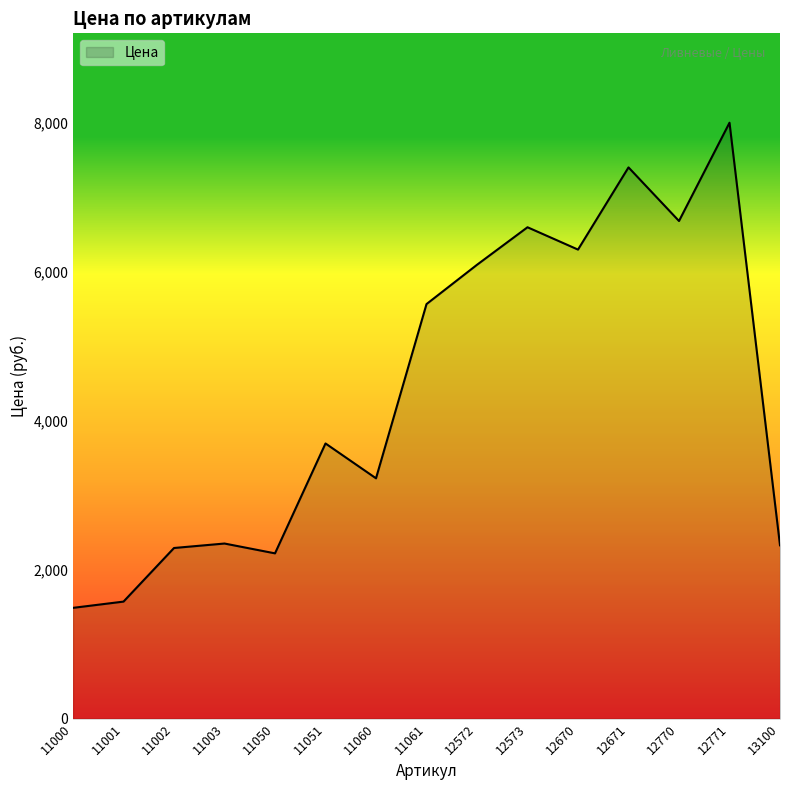

Where is the data nearest to the value 4746?

11061